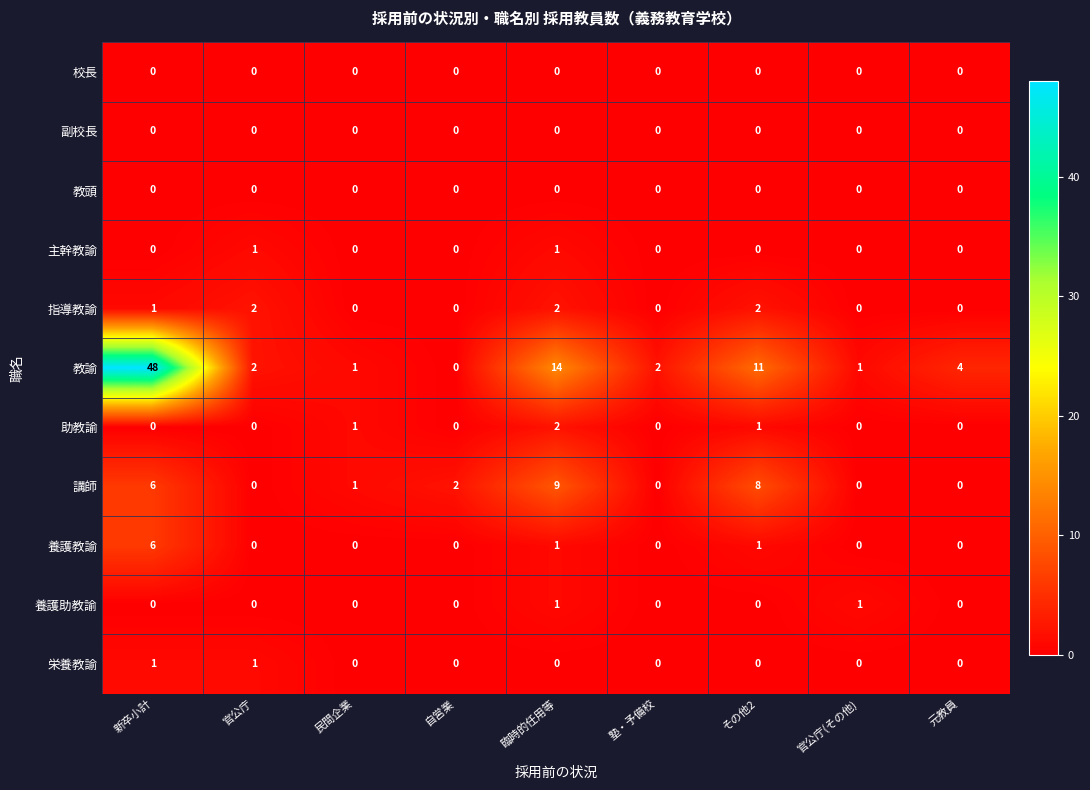

Which series has the largest range (max minus min)?

教諭